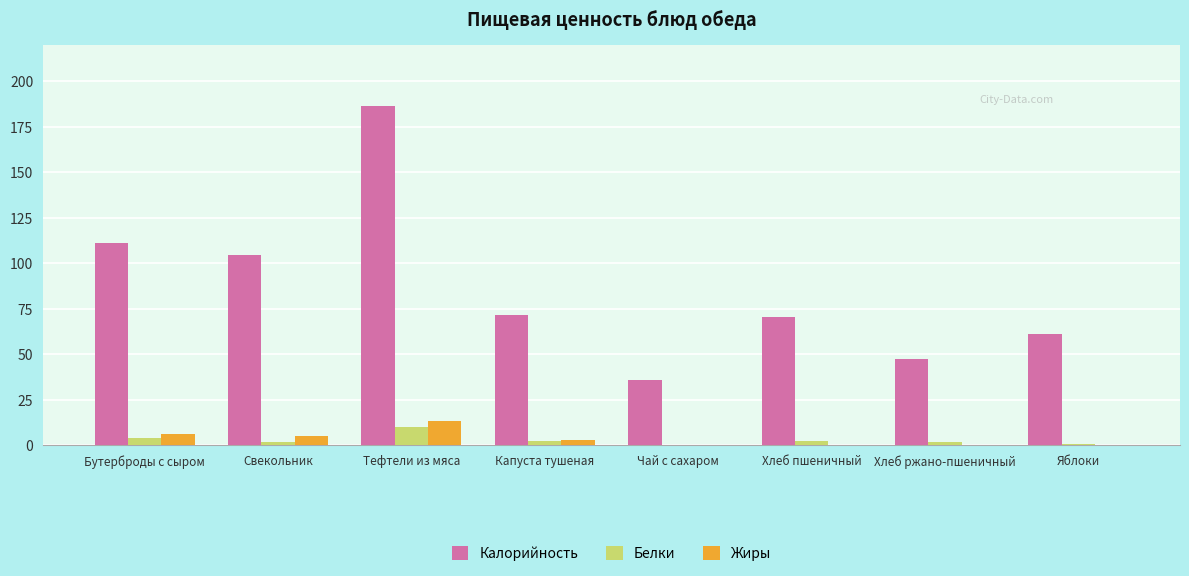

What is the total value across all series at Чай с сахаром?

36.0